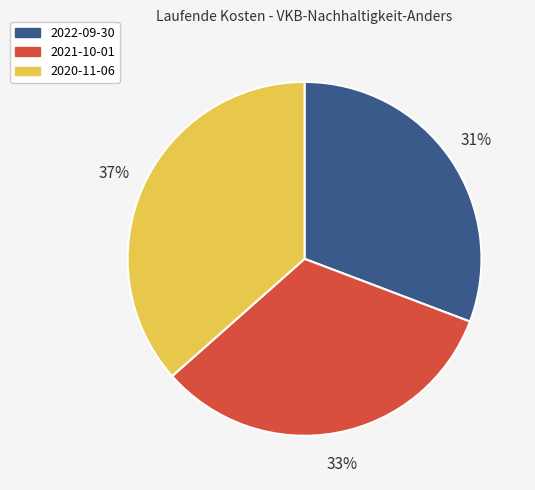

Which slice is the smallest?

2022-09-30